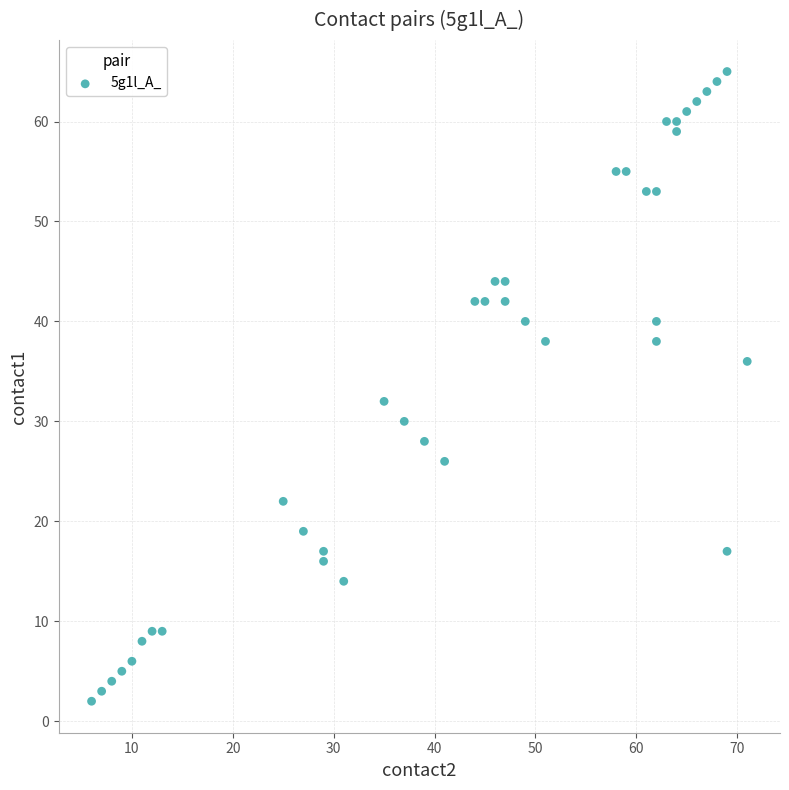

What Y value in the scatter plot is closest to 33?

32